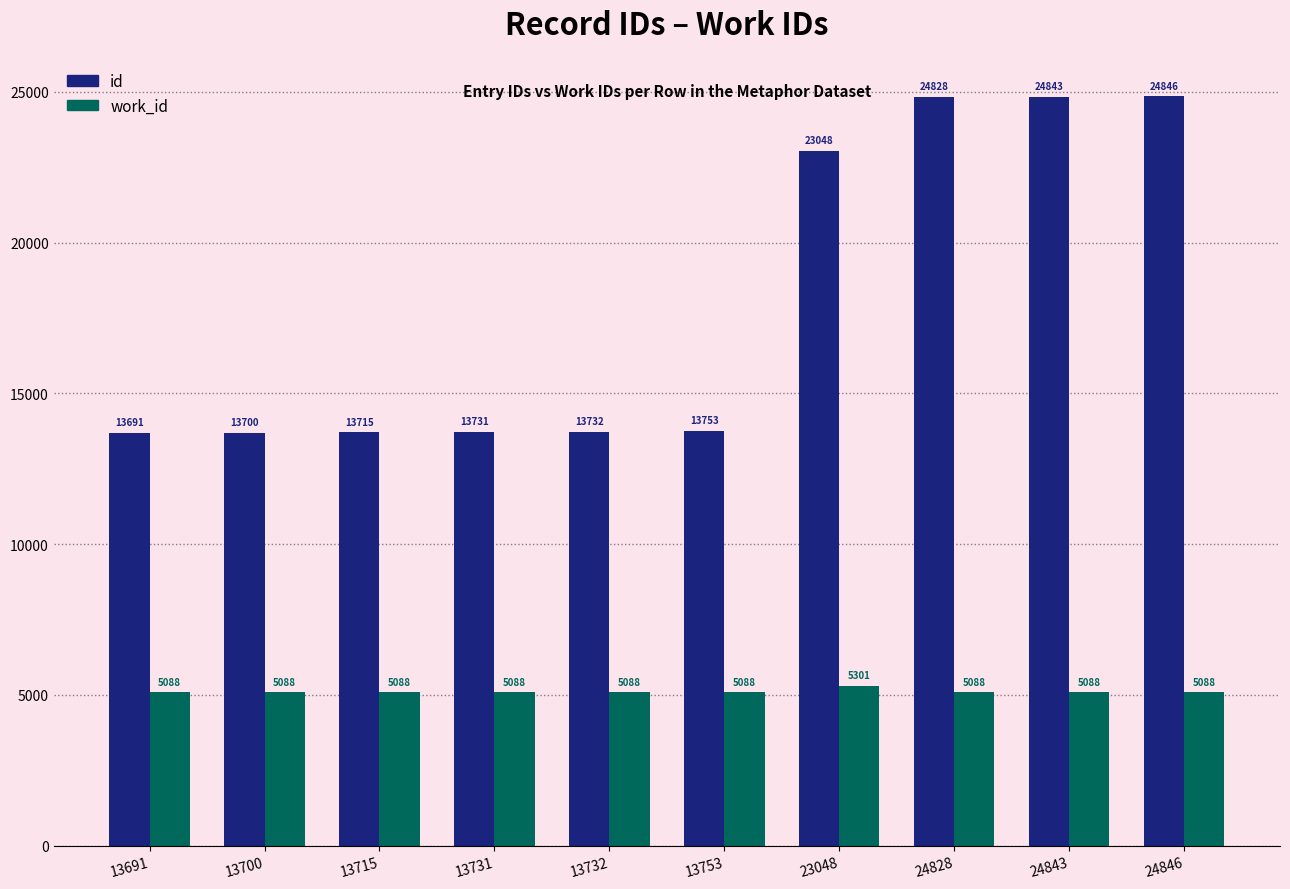

Which series has the largest total across all categories?

id